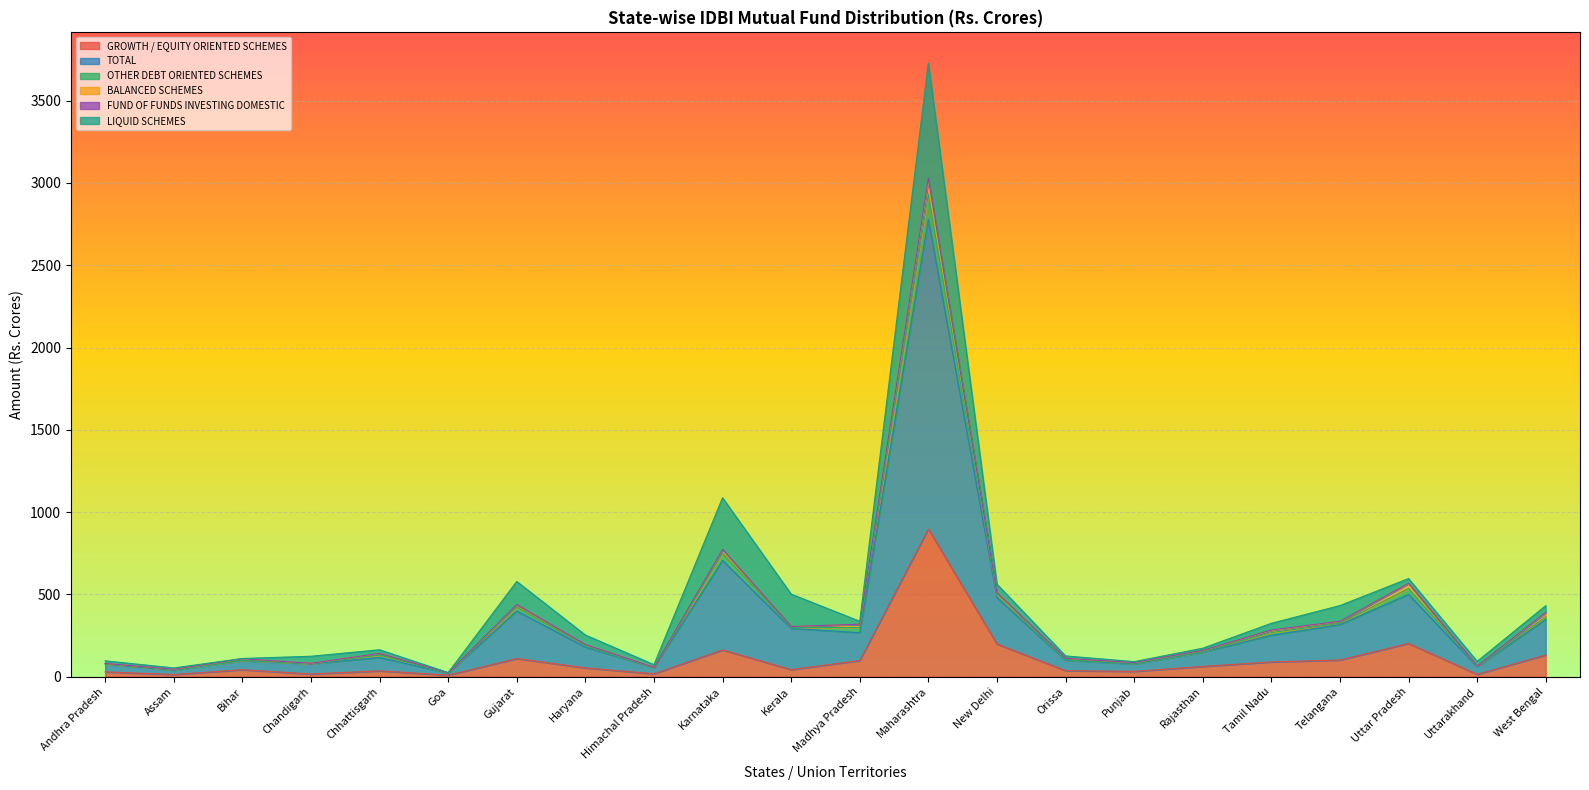

What position from the right is Gujarat?

16